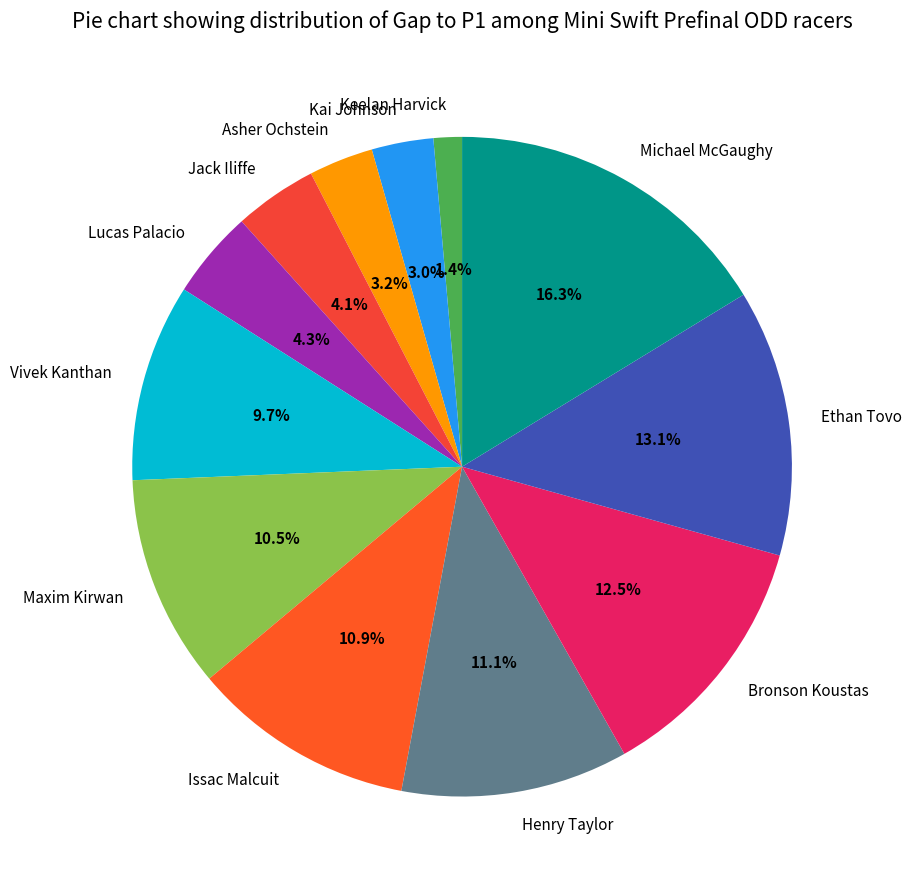

How many segments does this pie chart have?

12